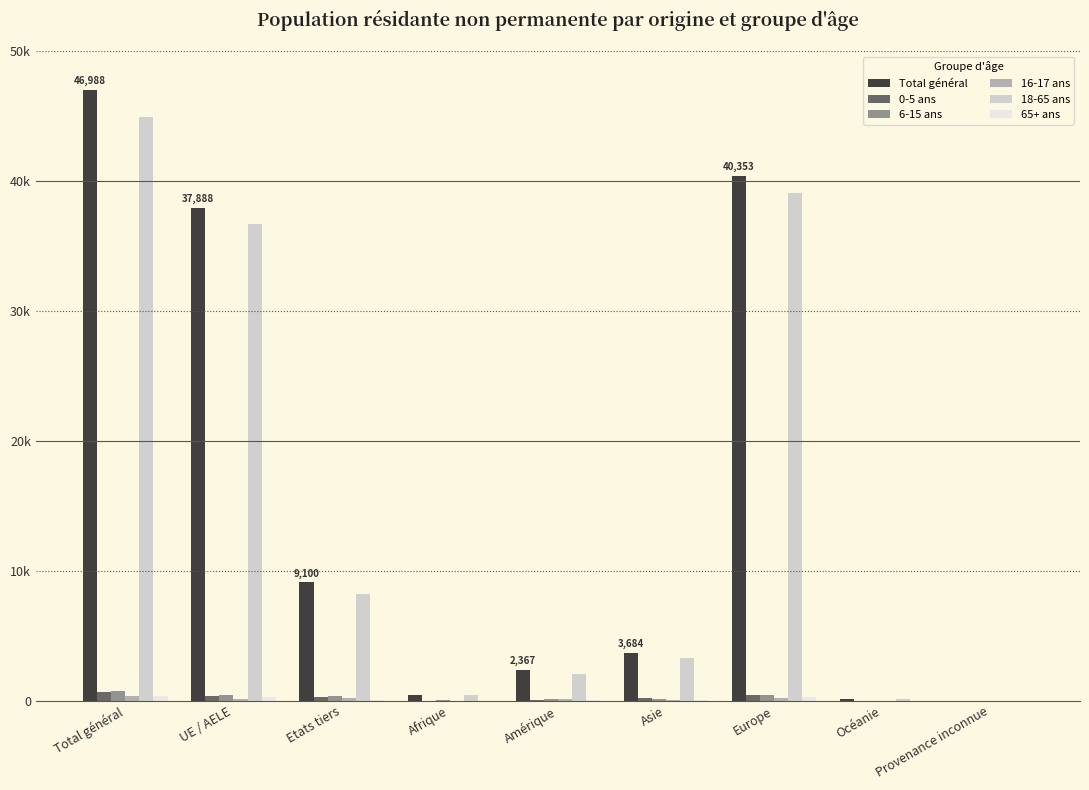

At which label does 65+ ans reach its minimum?

Provenance inconnue